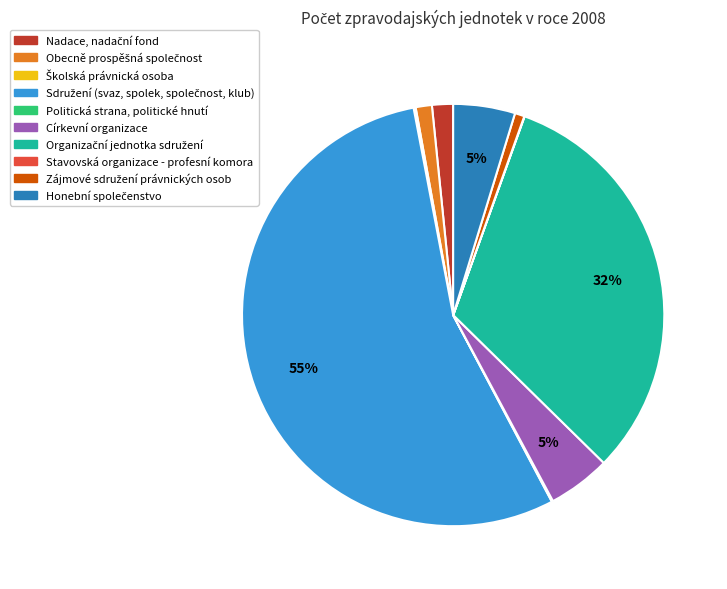

Is it true that Církevní organizace is 5% of the pie?

True